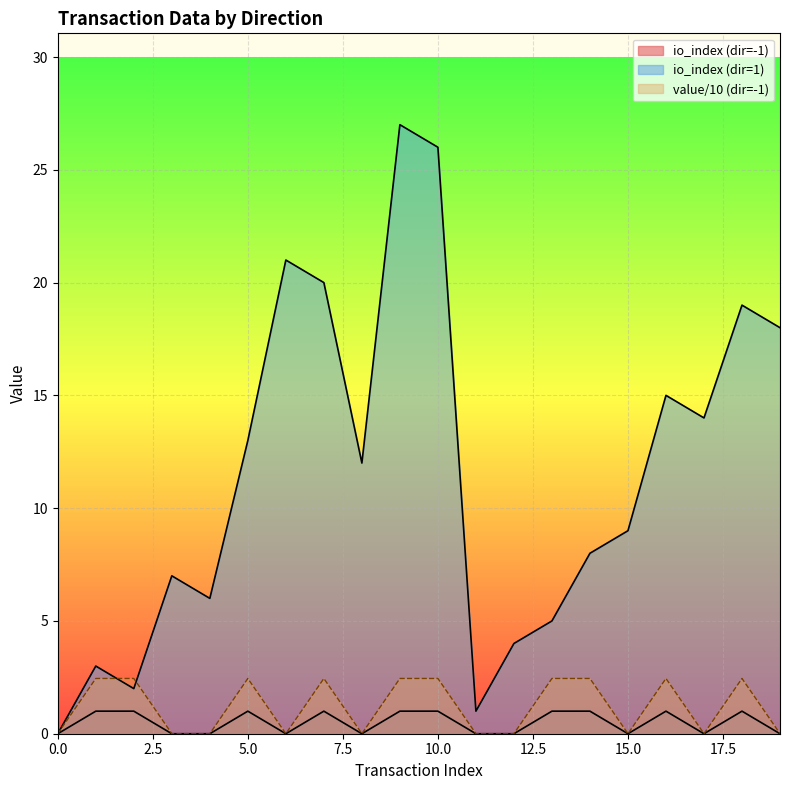

Does the chart display data point markers on the line(s)?

No